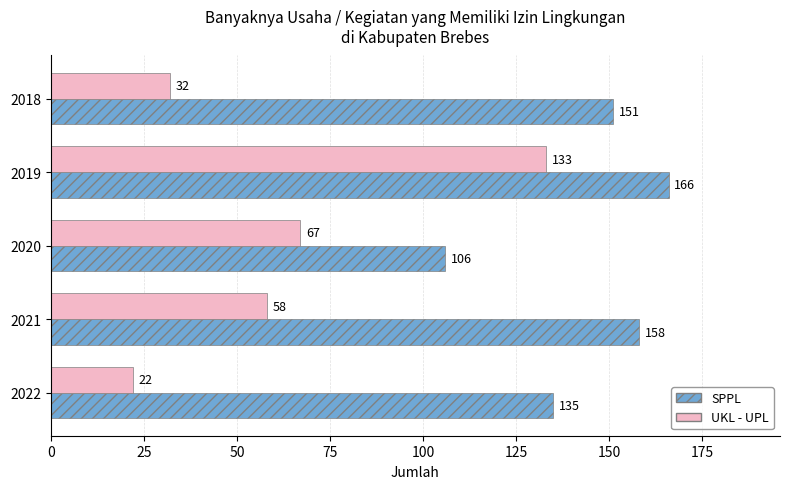

What is the maximum value shown in the chart?

166